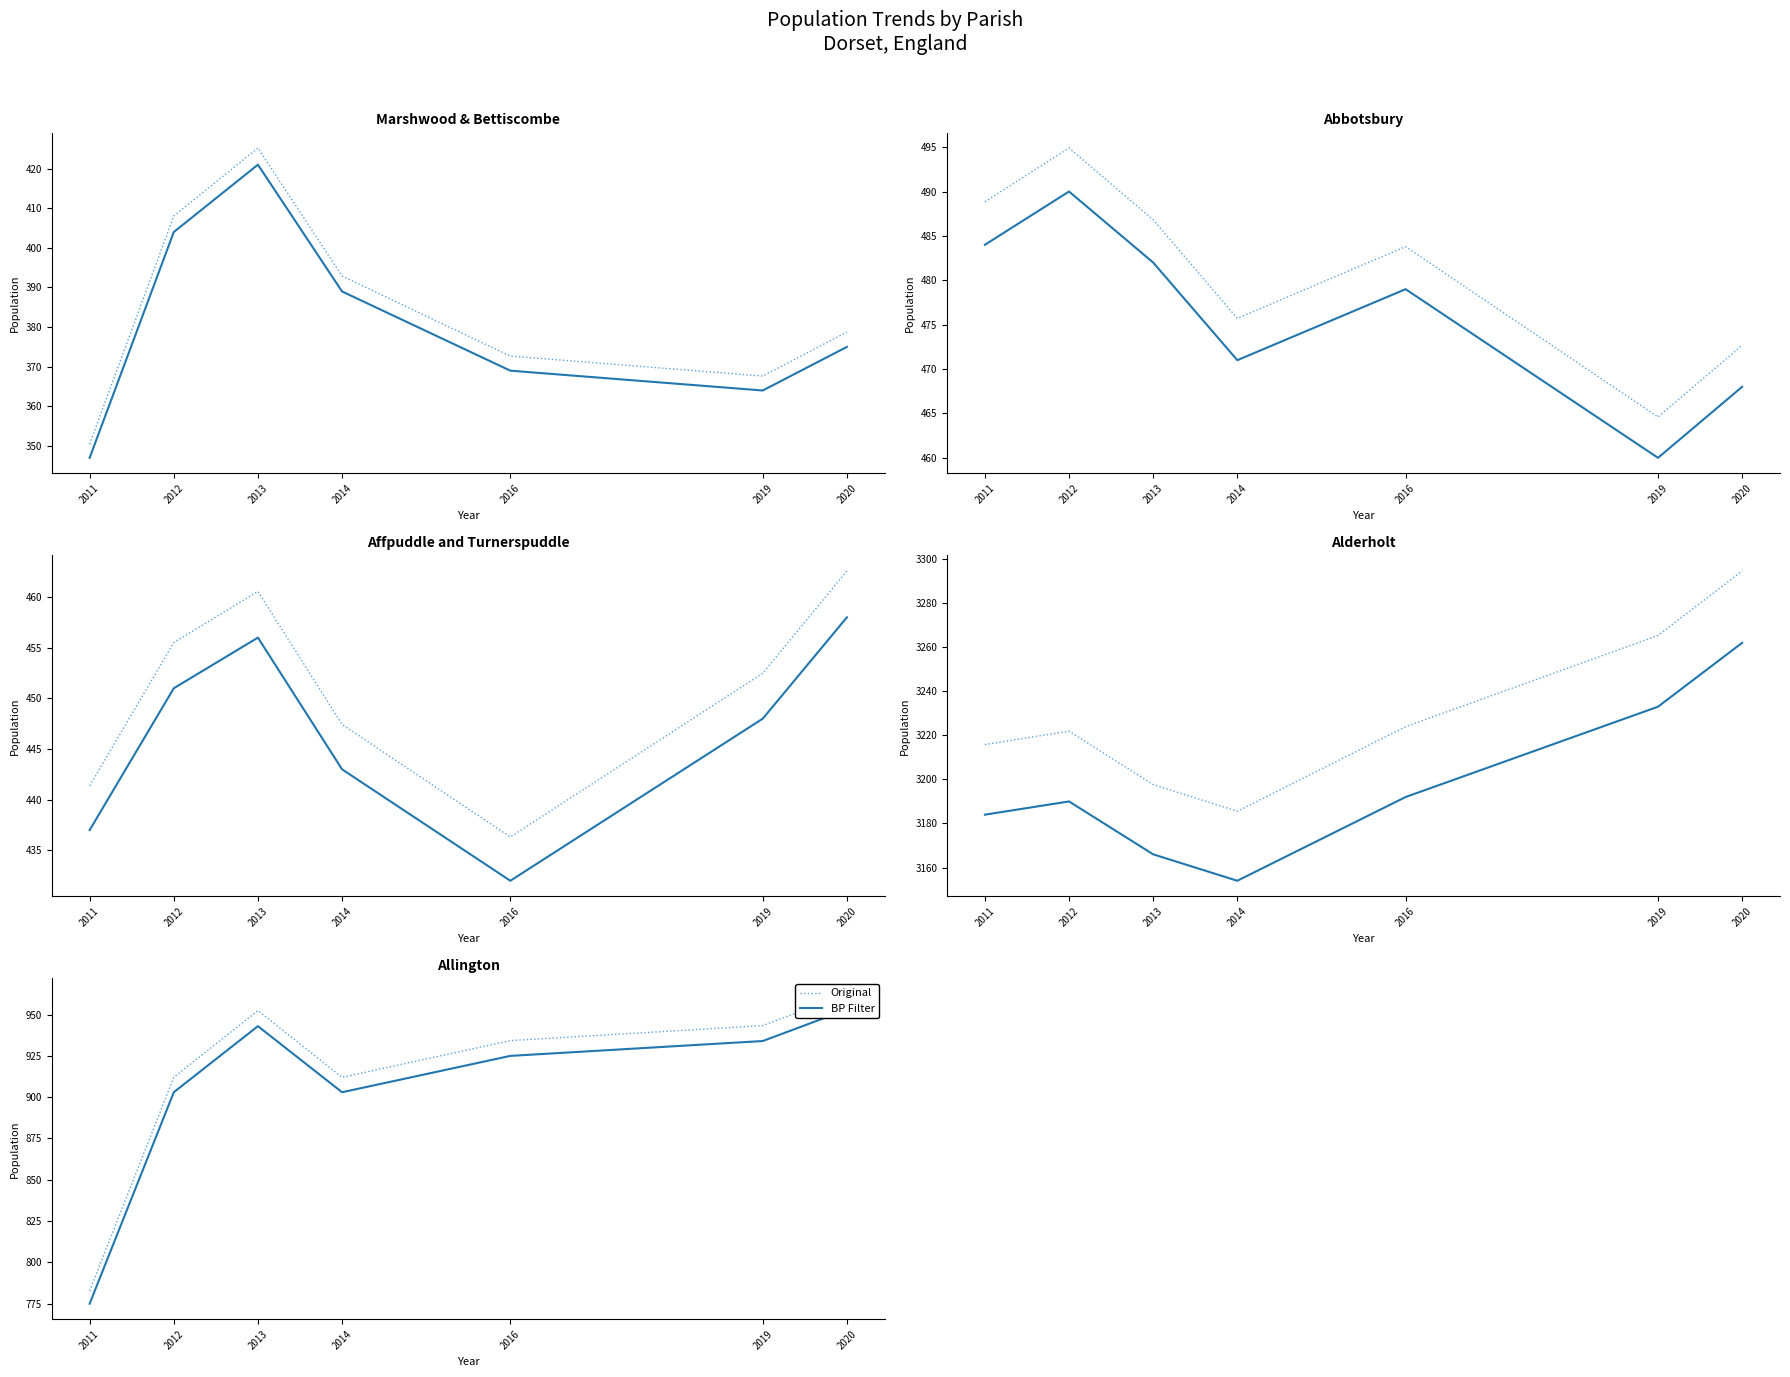

Is this an area chart (filled region under the line)?

No